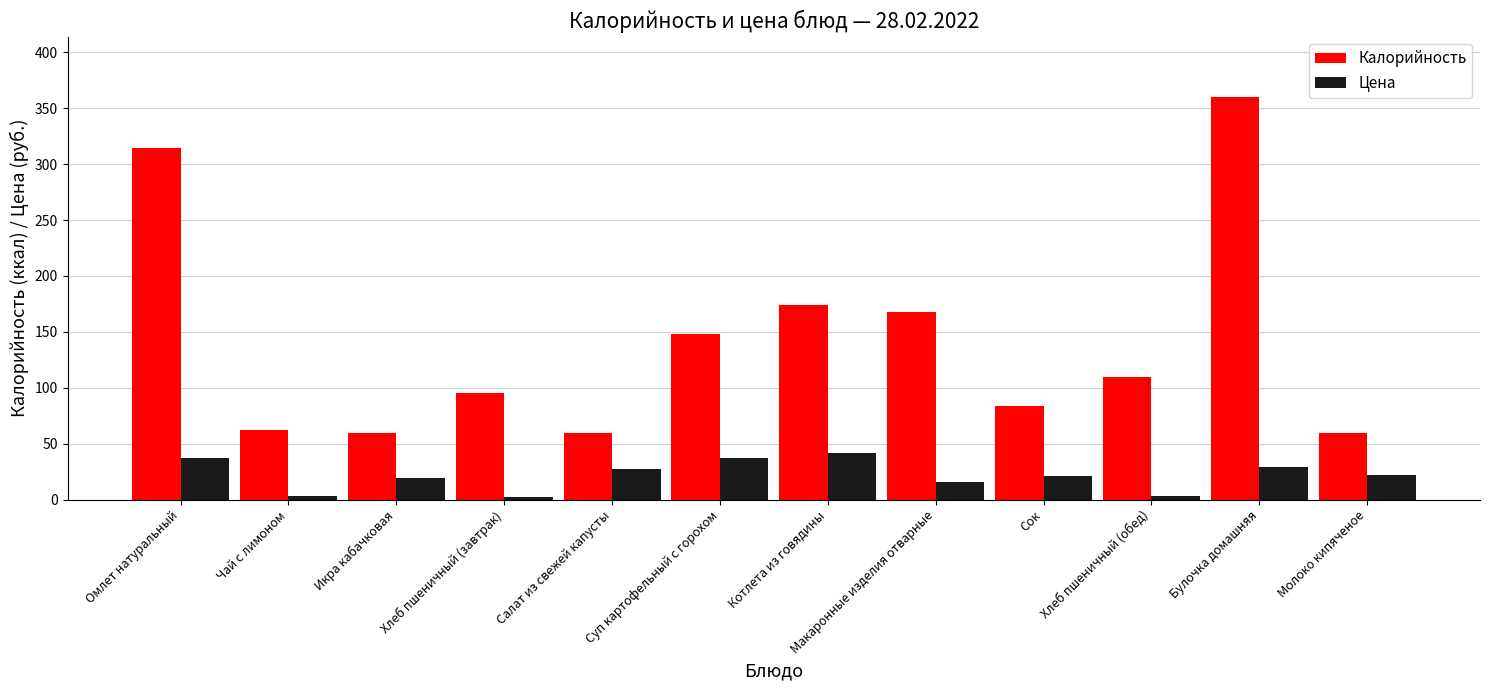

The Калорийность series shows 95 at Хлеб пшеничный (завтрак). True or false?

True